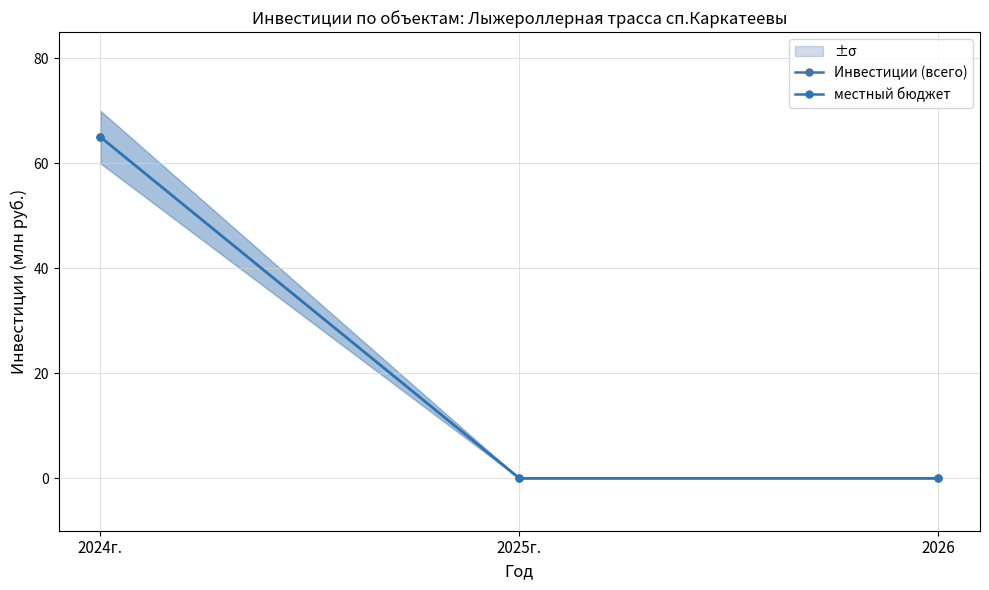

How many местный бюджет values are between 0 and 65?

3